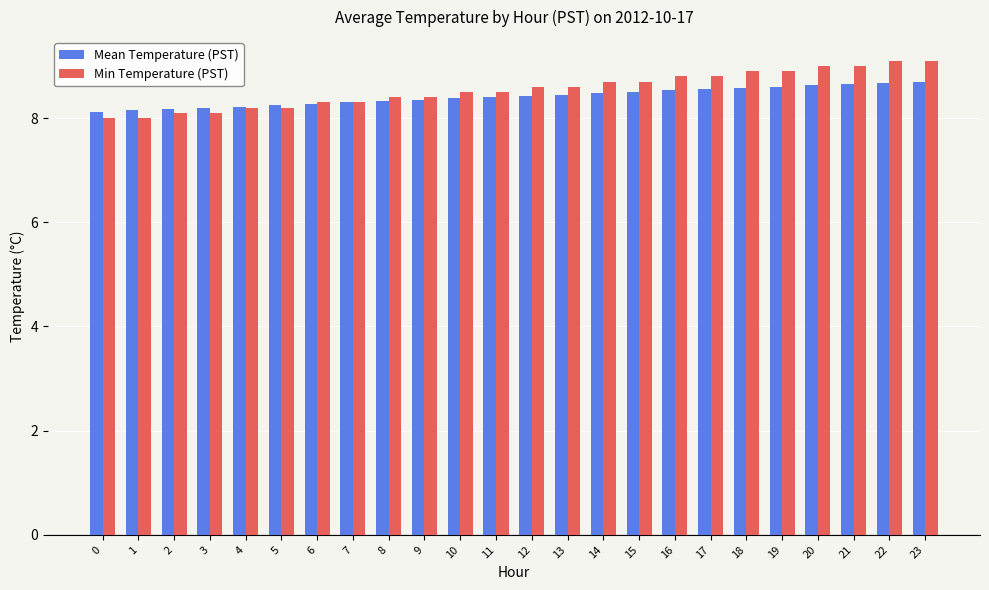

The Mean Temperature (PST) series shows 8.4 at 10. True or false?

True